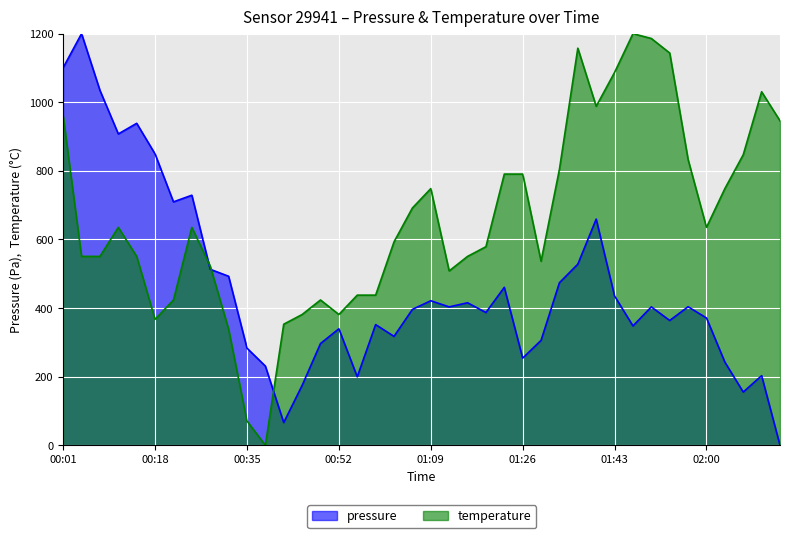

Which series has the largest total across all categories?

temperature